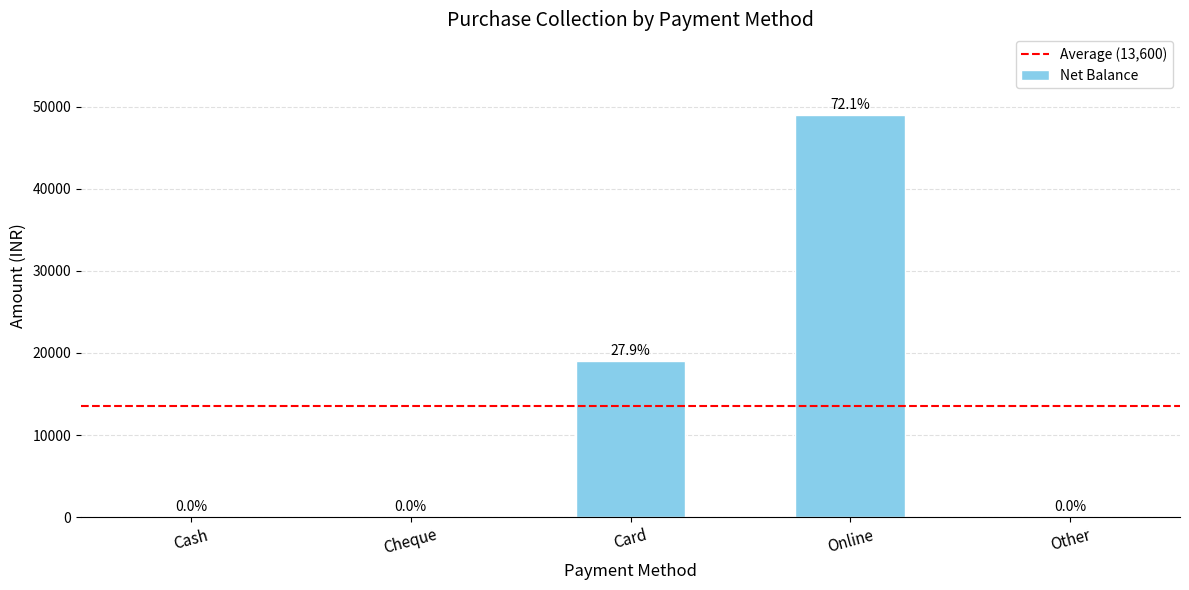

Which category has the highest value across all series?

Online